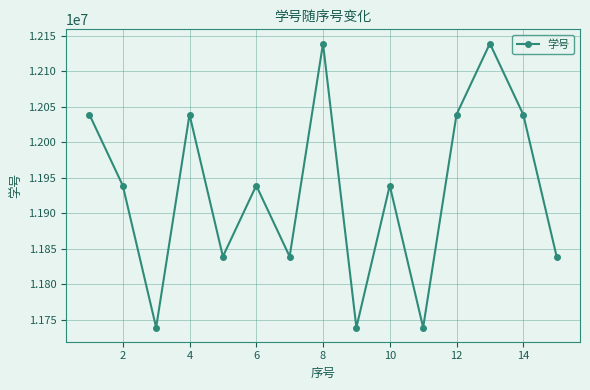

What is the smallest value displayed?

11739002